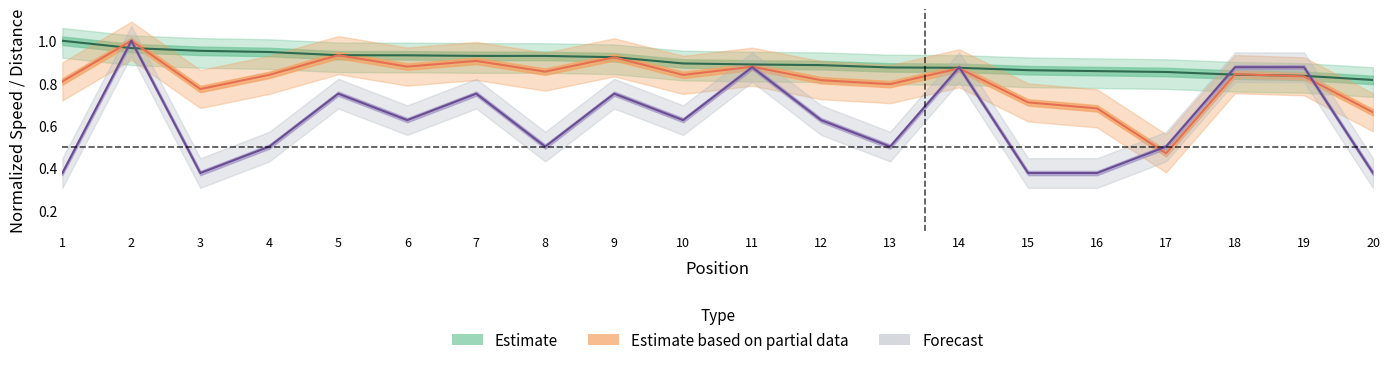

Between 4 and 2, which is larger?

2